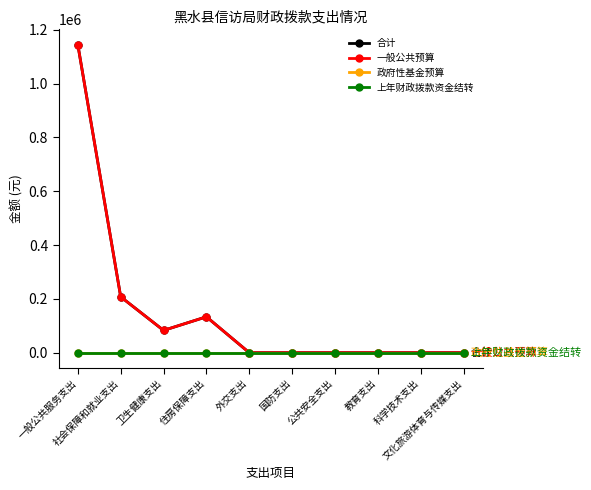

Which category has the highest value in the 政府性基金预算 series?

一般公共服务支出